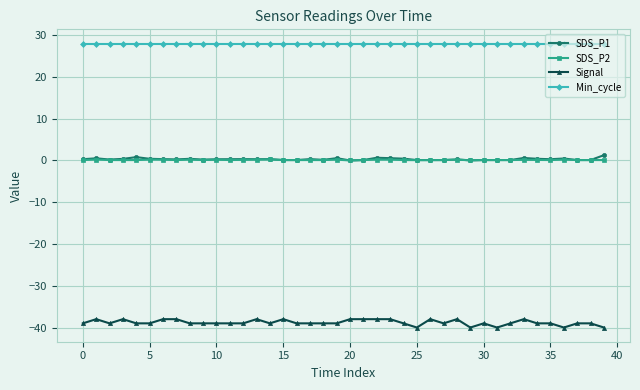

Which series has the widest spread of values?

Signal